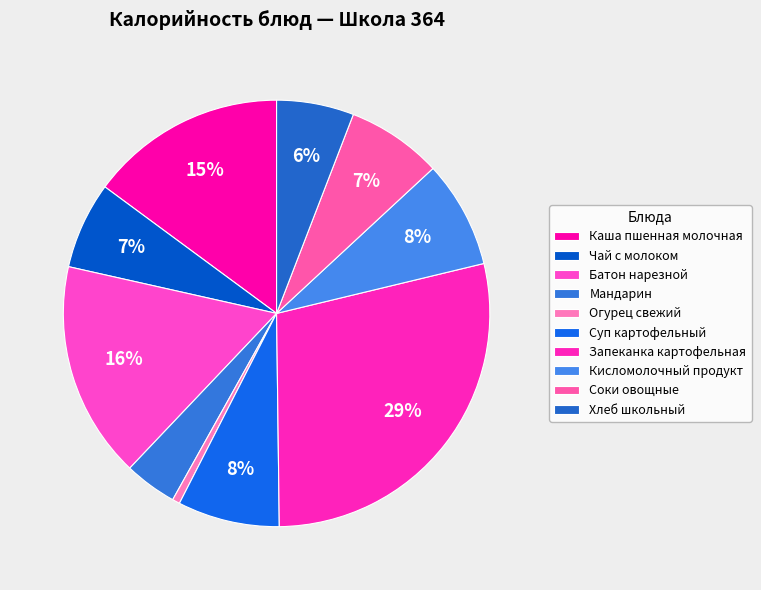

Is there a majority slice in this chart?

No